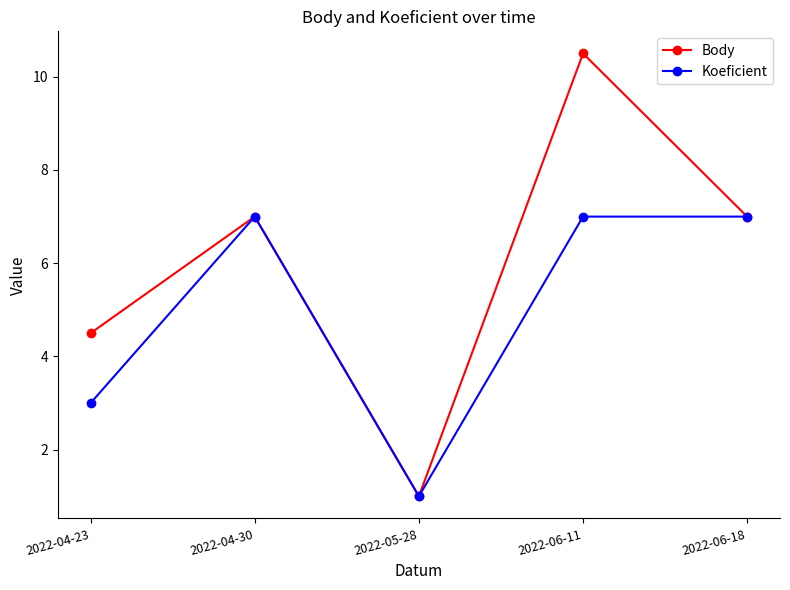

What is the maximum value for Koeficient?

7.0